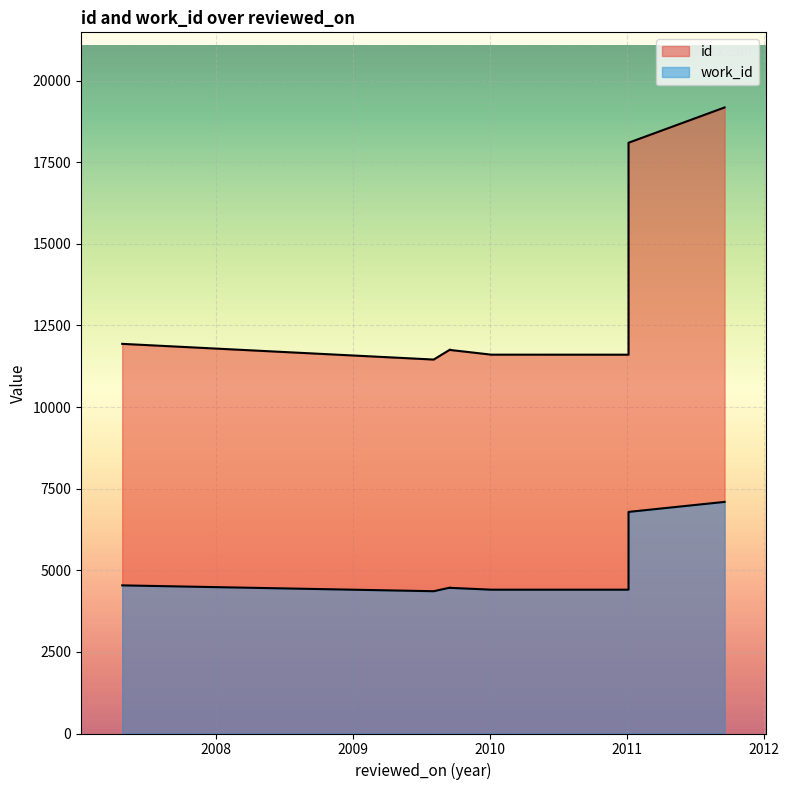

List the series in order of their peak value, highest first.

id, work_id